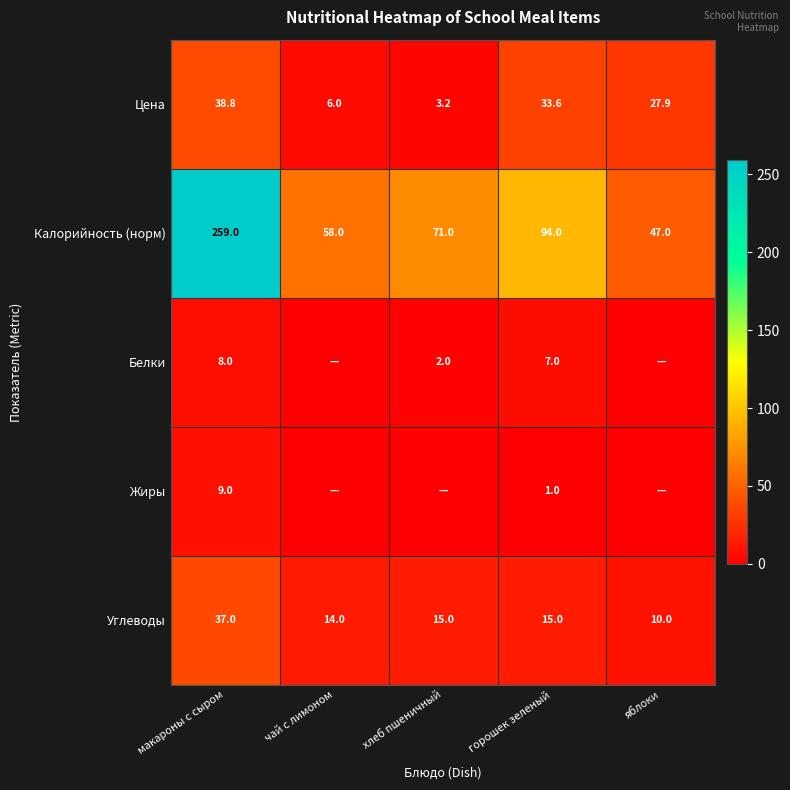

What value does the Калорийность (норм) series have at чай с лимоном?

58.0